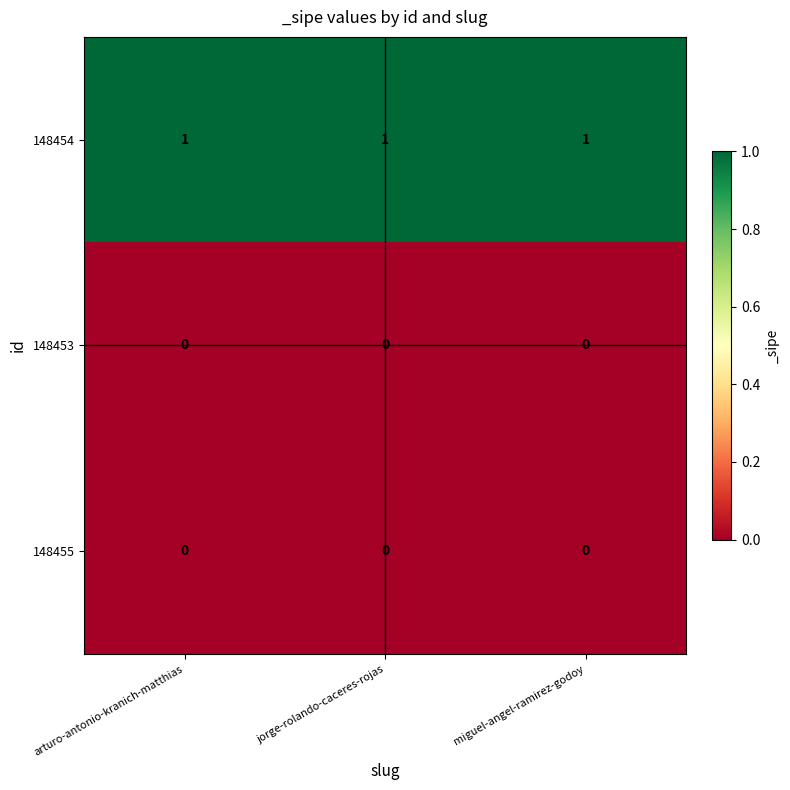

The value of 148455 at arturo-antonio-kranich-matthias is 0. True or false?

True